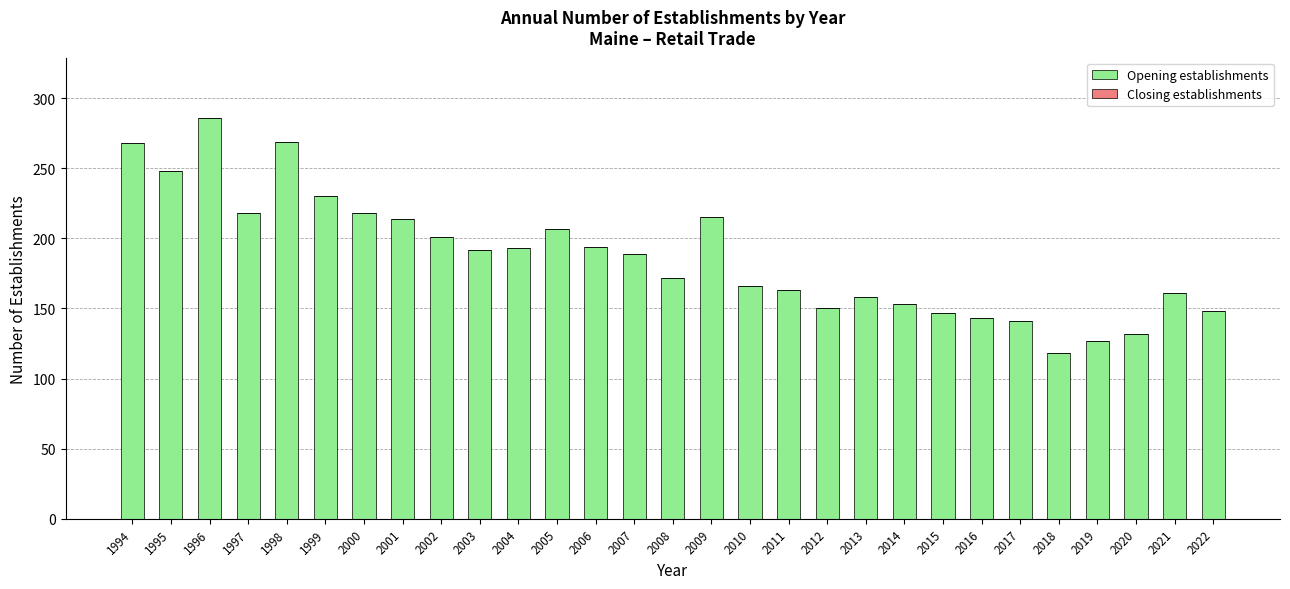

What is the value of the 6th bar from the left?

230